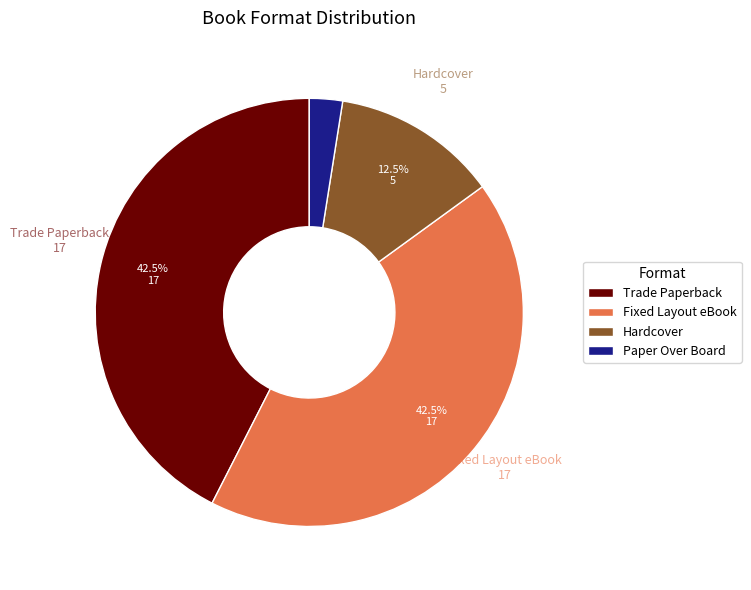

What portion of the pie excludes Fixed Layout eBook?

57.5%